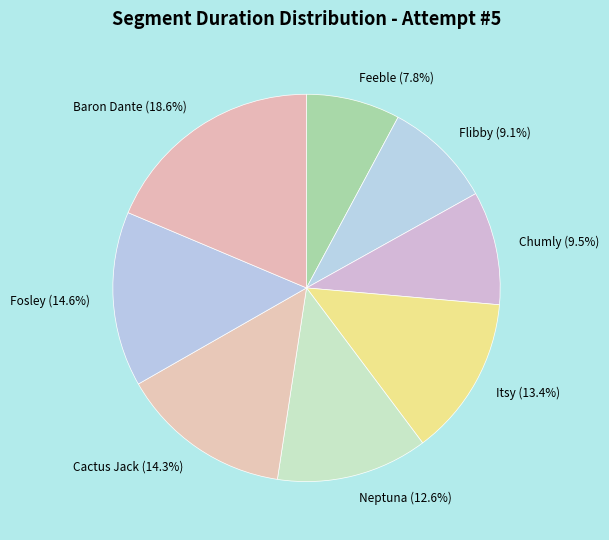

What percentage is the Neptuna slice, to the nearest percent?

13%